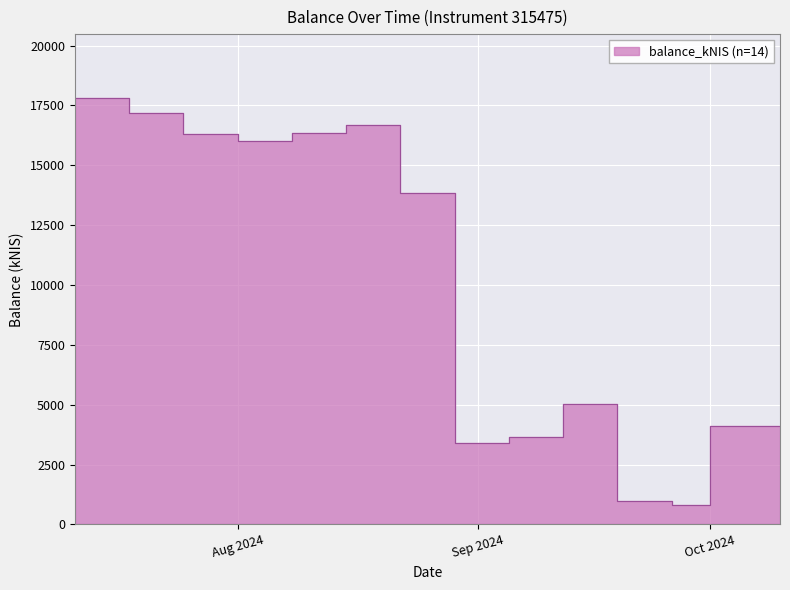

How many points are lower than both their immediate neighbors (excluding endpoints)?

3